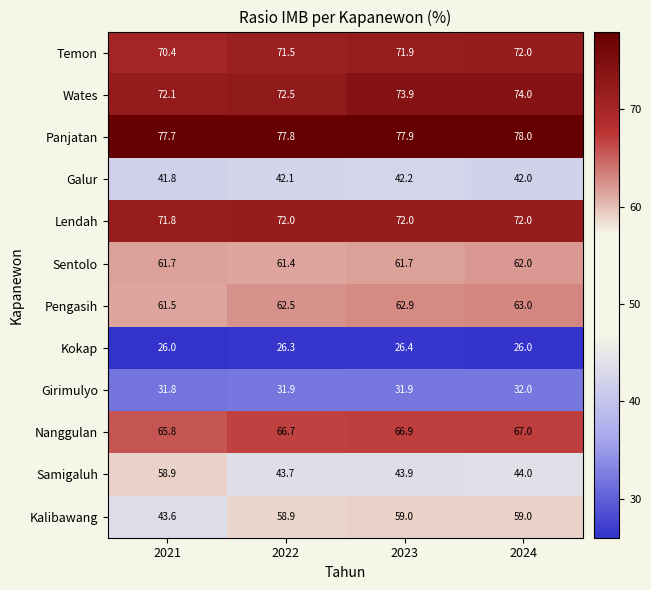

Which series has the largest range (max minus min)?

Kalibawang